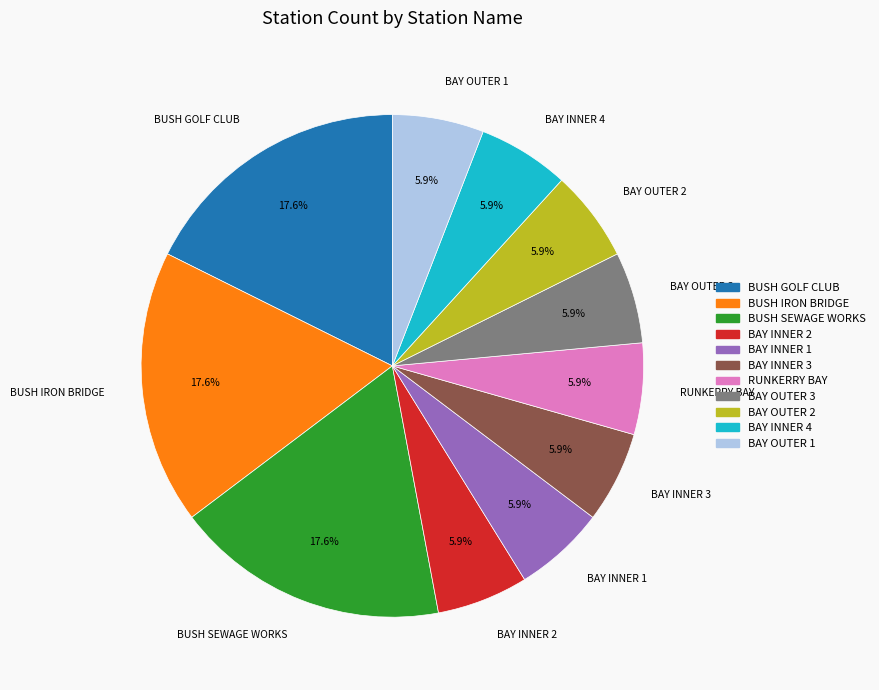

Is the sum of RUNKERRY BAY and BAY OUTER 3 greater than half?

No